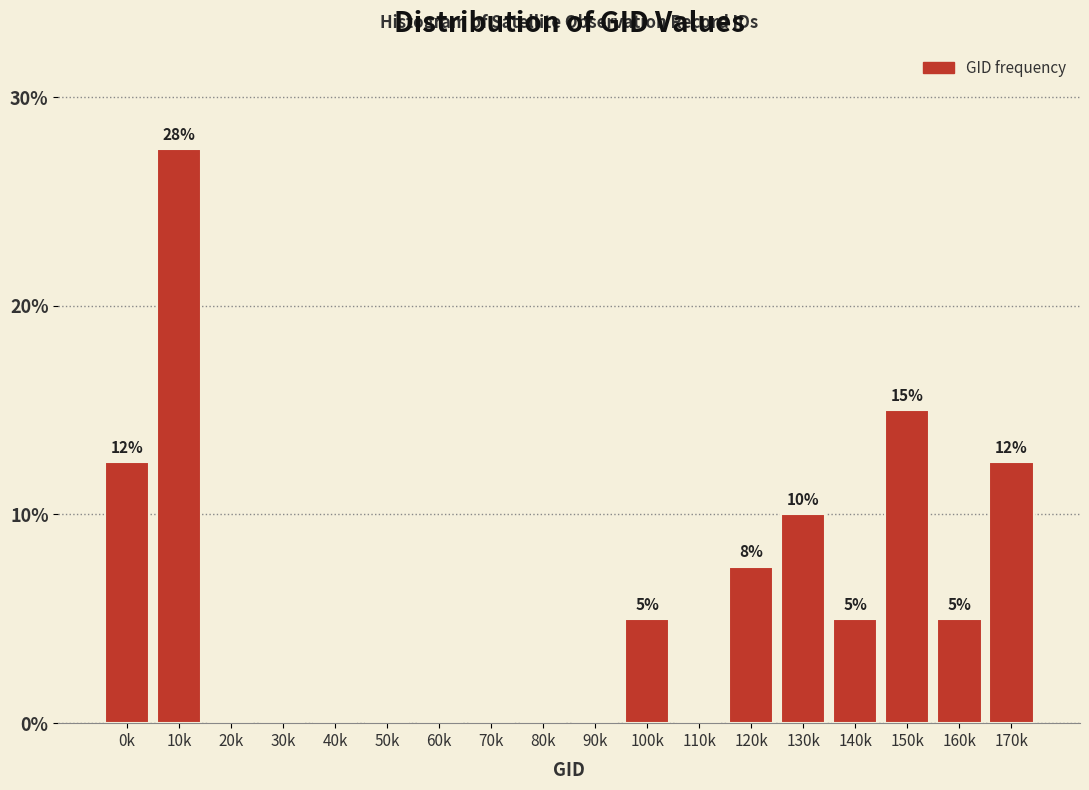

What is the sum of all values?

100.0